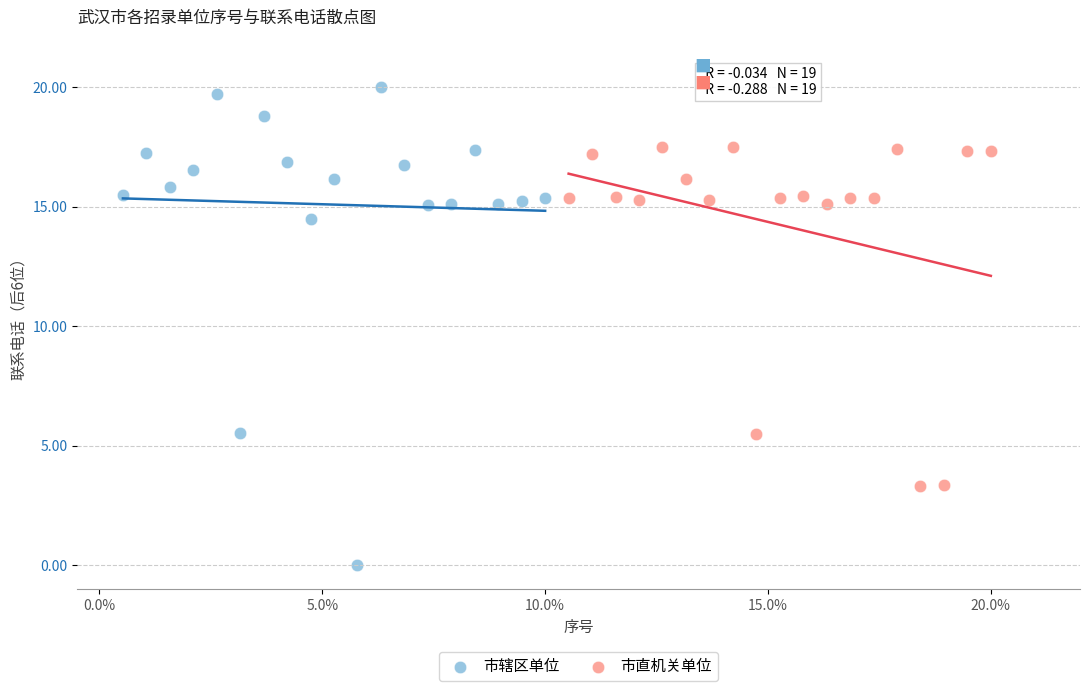

What are all the series names shown in the legend?

市辖区单位, 市直机关单位